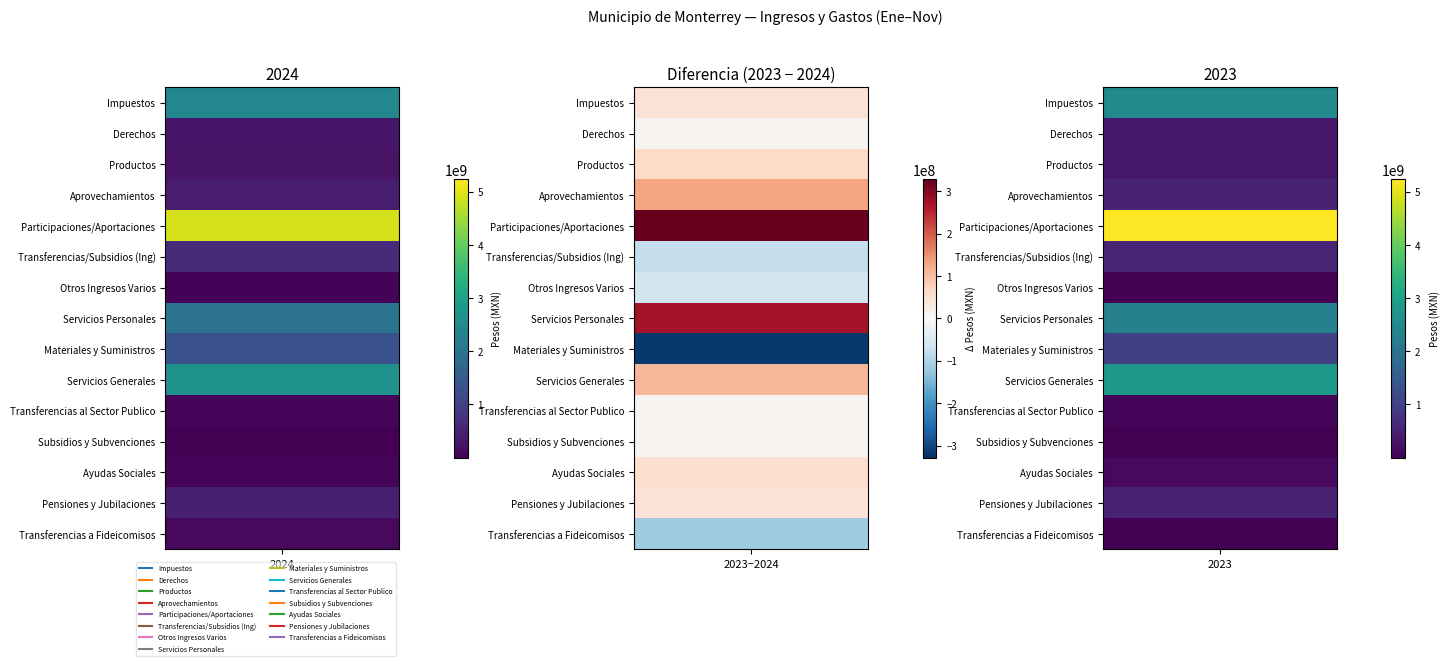

The Materiales y Suministros series shows 993888613.5 at 1. True or false?

True